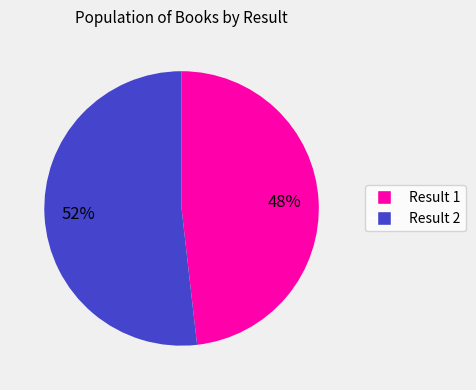

Is there a majority slice in this chart?

Yes